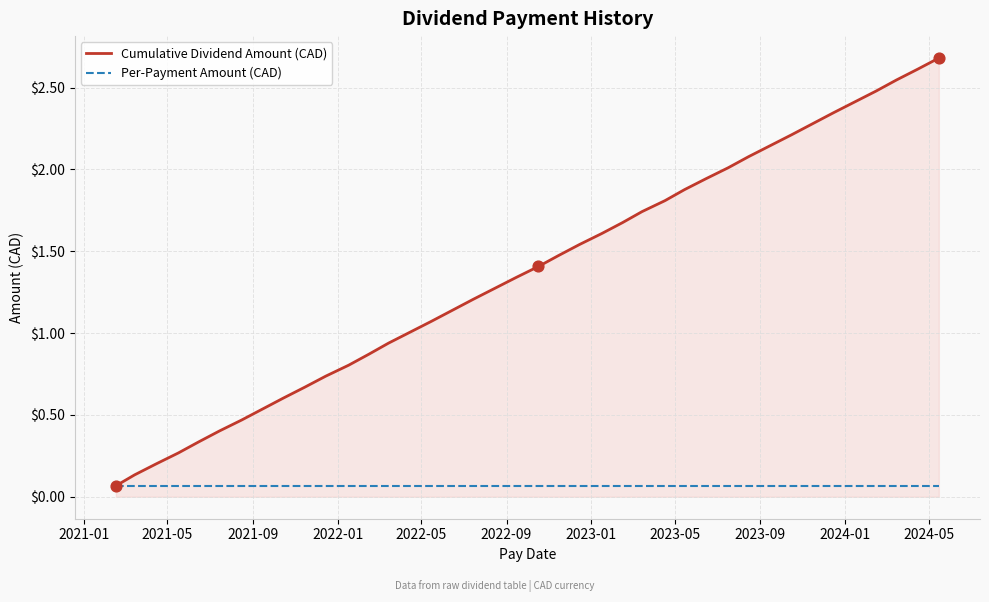

What are all the series names shown in the legend?

Cumulative Dividend Amount (CAD), Per-Payment Amount (CAD)